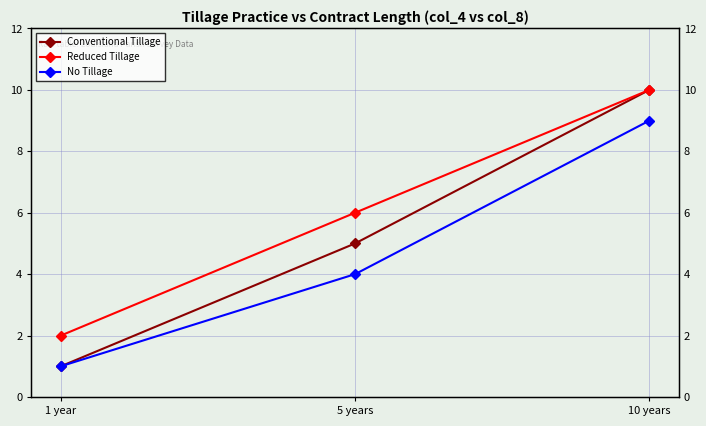

What is the label of the 1st point from the left?

1 year